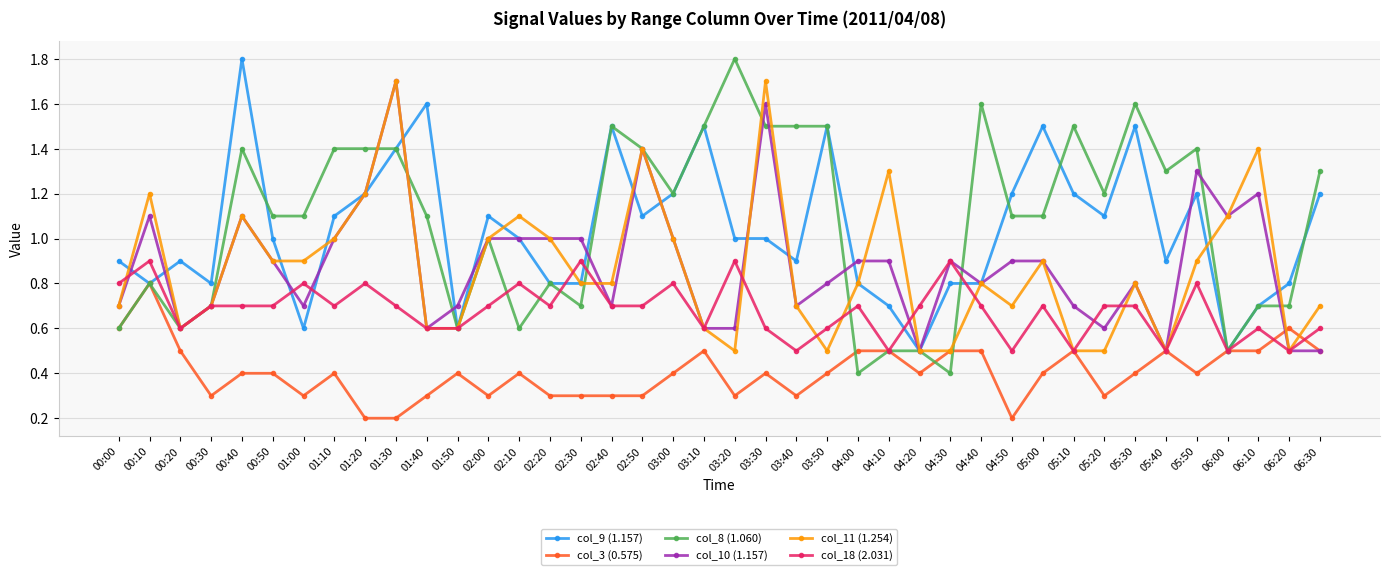

At which label does col_9 (1.157) first exceed 1?

00:40